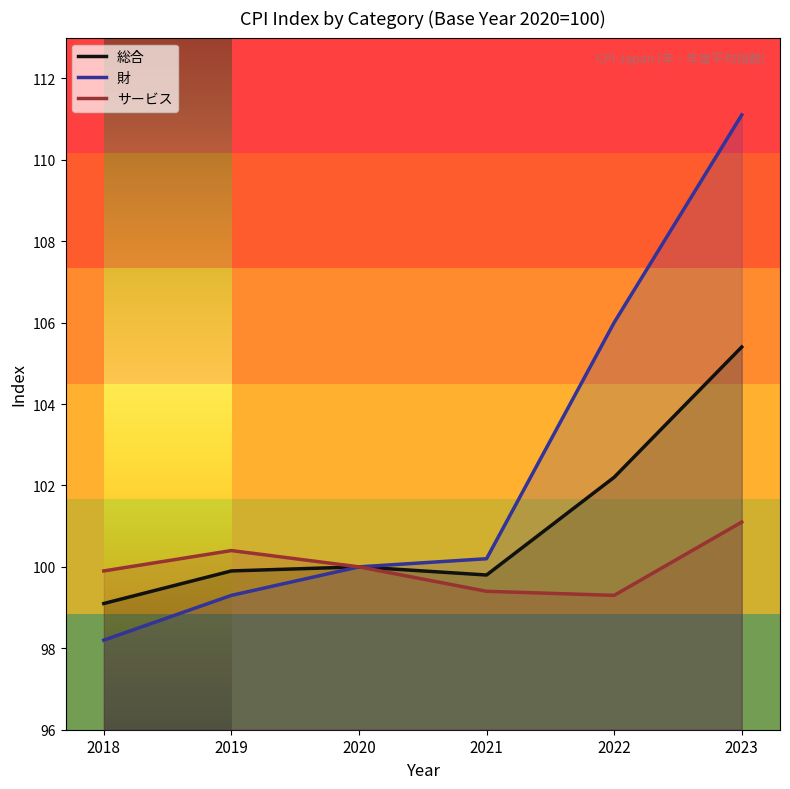

True or false: 総合 has a value of 105.4 at 2023.

True